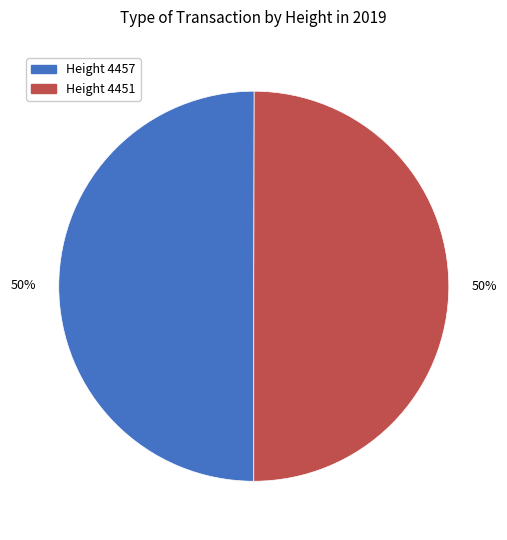

To the nearest percent, what is the combined percentage of Height 4451 and Height 4457?

100%